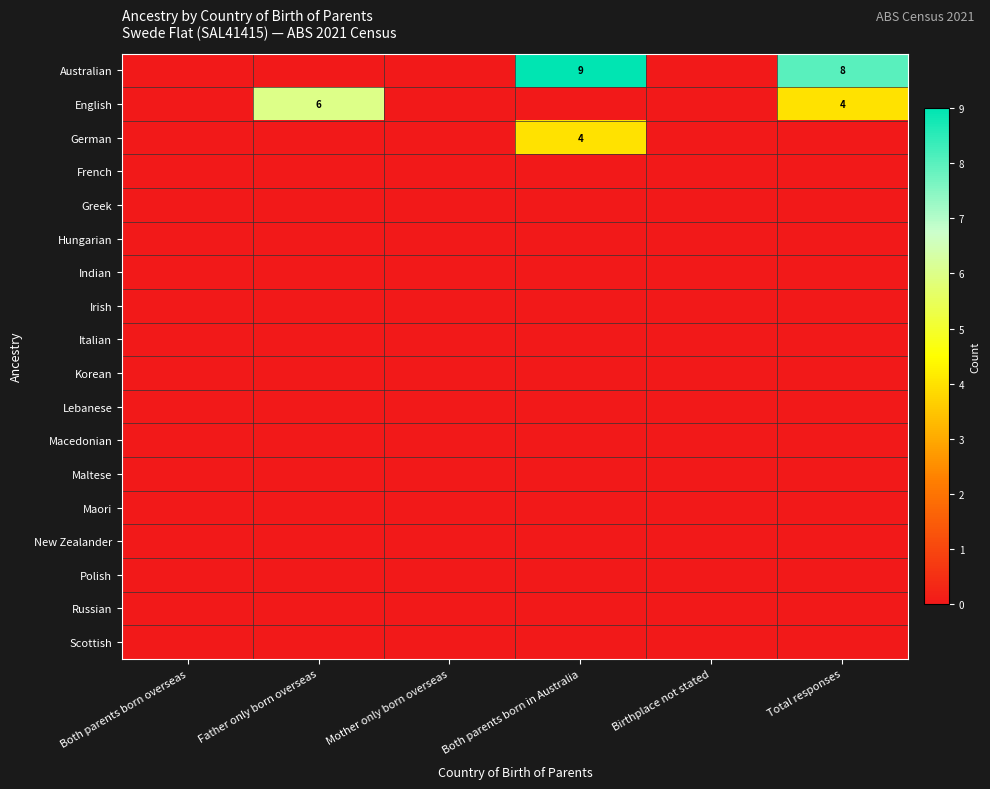

Between Both parents born overseas and Total responses, which series saw the biggest shift?

Australian